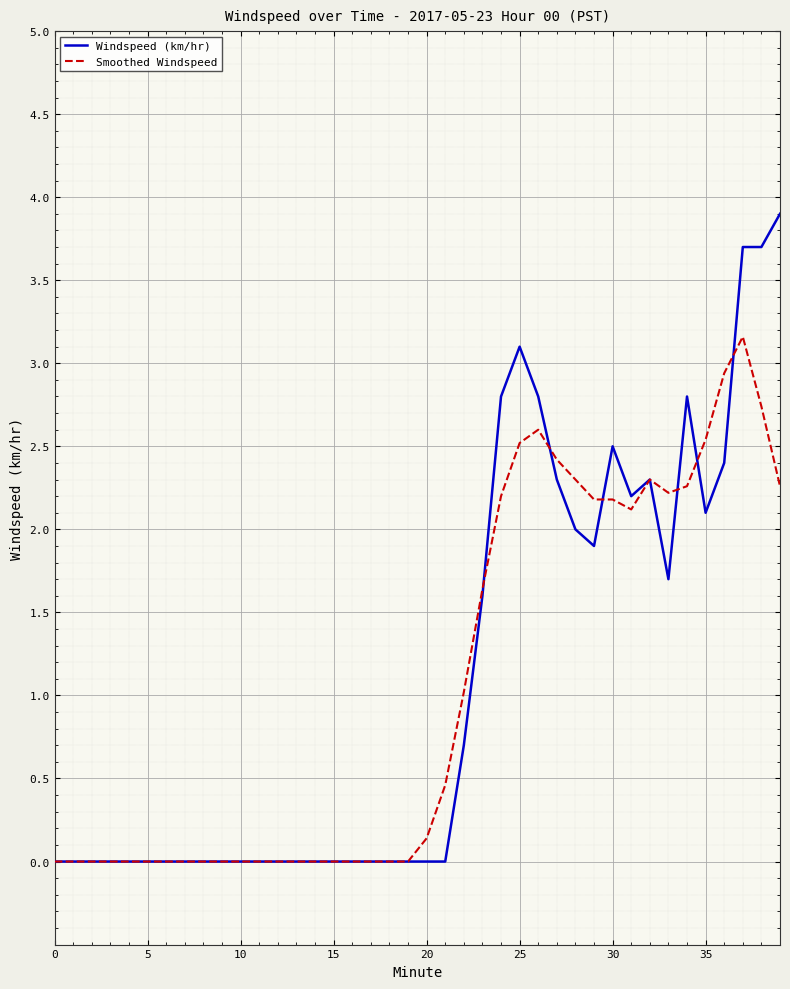

Which series has the widest spread of values?

Windspeed (km/hr)